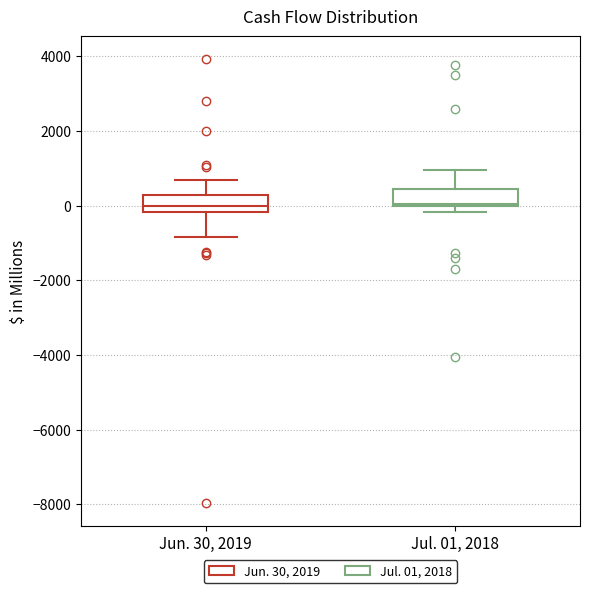

Reading left to right, transcribe this box plot: for each box, give where its median line is, the range the box spans, and where its two whiskers end, as read against the y-axis. The values are not printed on the chart, so give them approximately, as read against the axis.

Jun. 30, 2019: median 0, box -200 to 200, whiskers -800 to 600
Jul. 01, 2018: median 0 (just above the box's lower edge), box 0 to 400, whiskers -200 to 1000